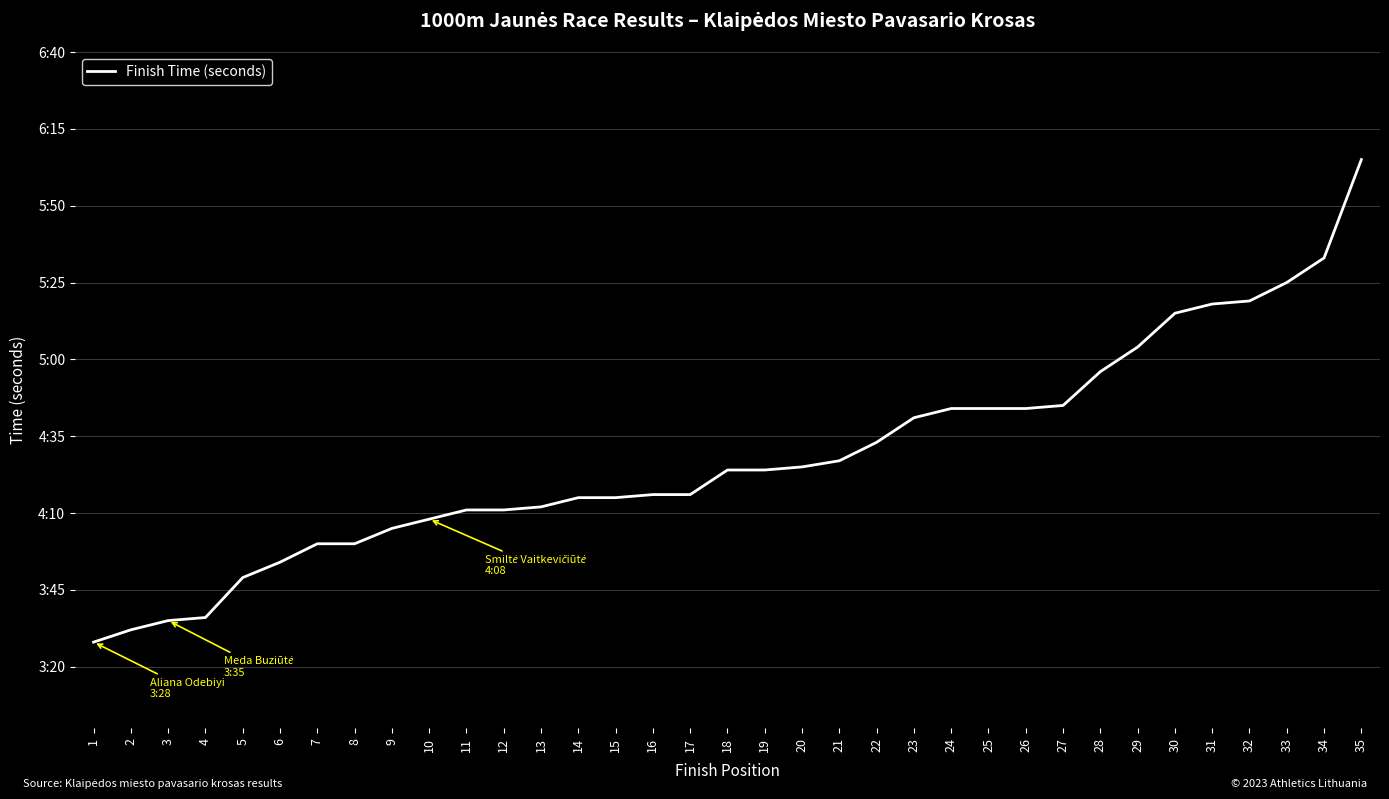

Is this an area chart (filled region under the line)?

No